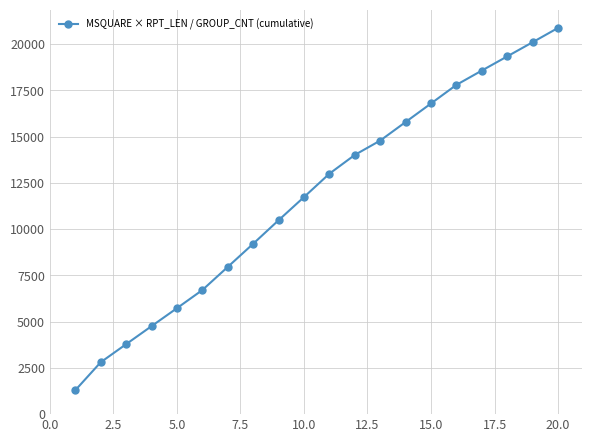

What is the value of the 18th point from the left?

19341.9